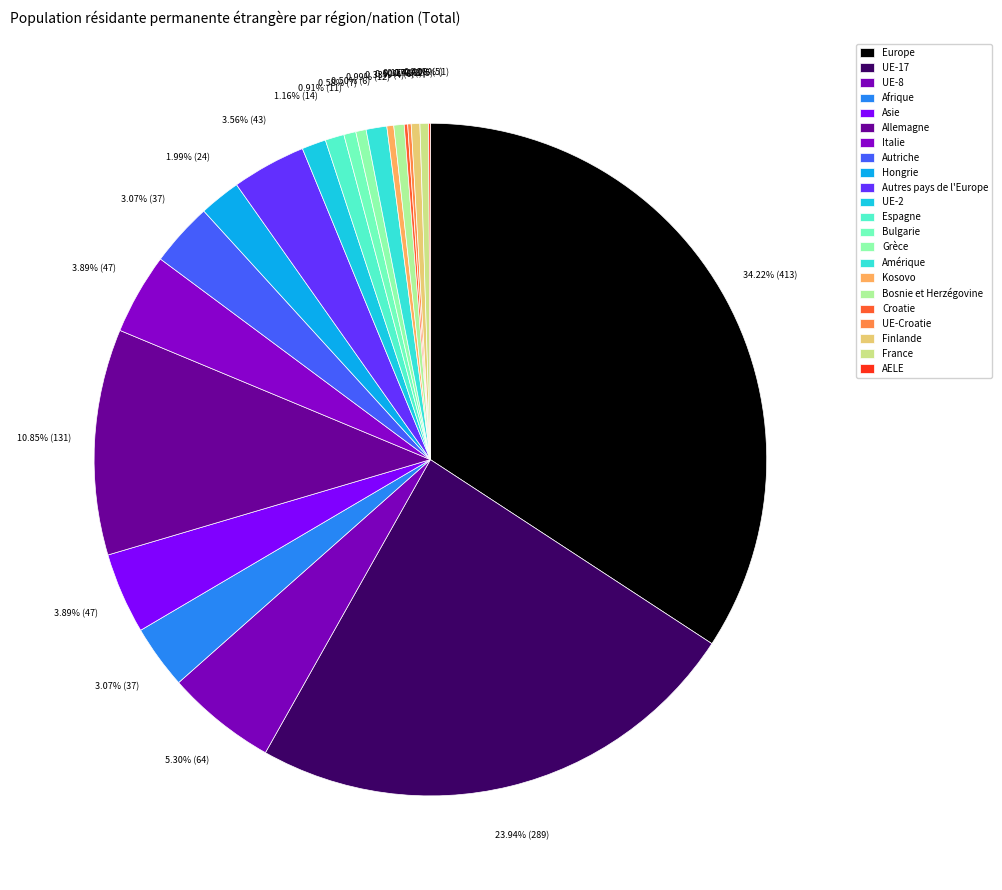

What percentage is the Afrique slice, to the nearest percent?

3%